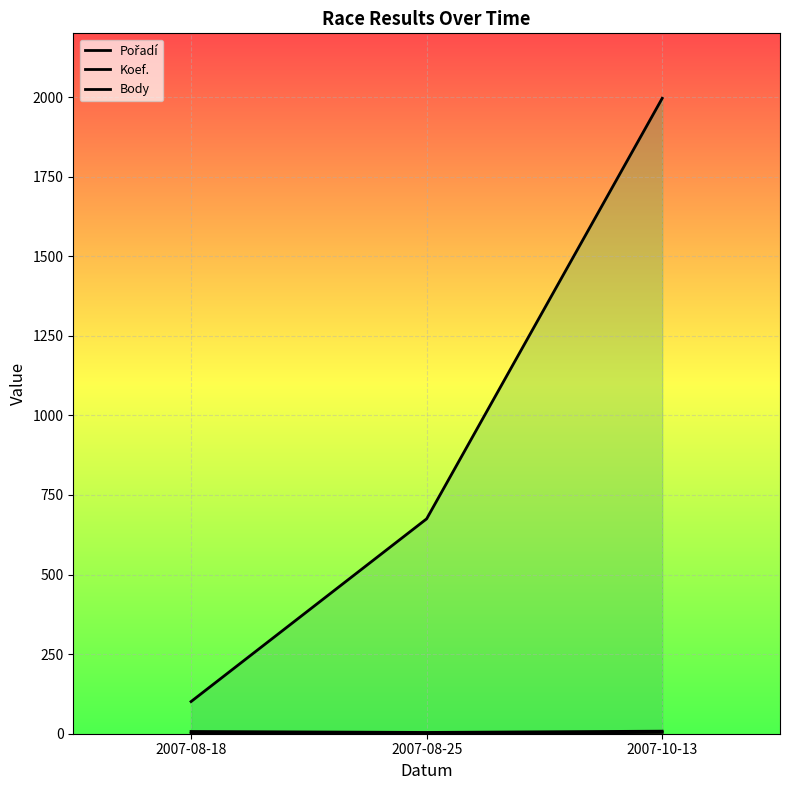

At which category is the sum across all series the highest?

2007-10-13